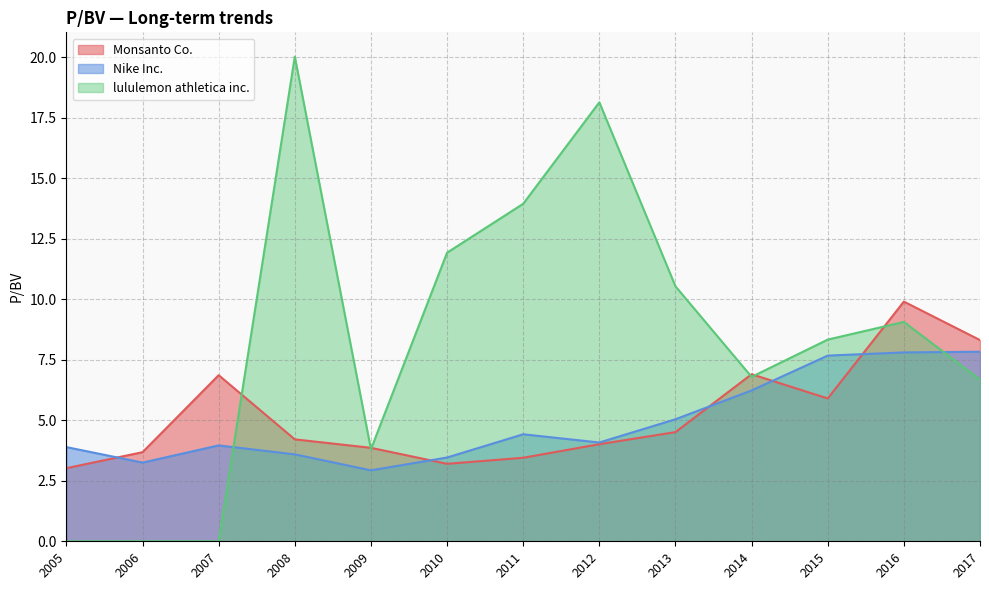

Where is Nike Inc. nearest to the value 5?

2013